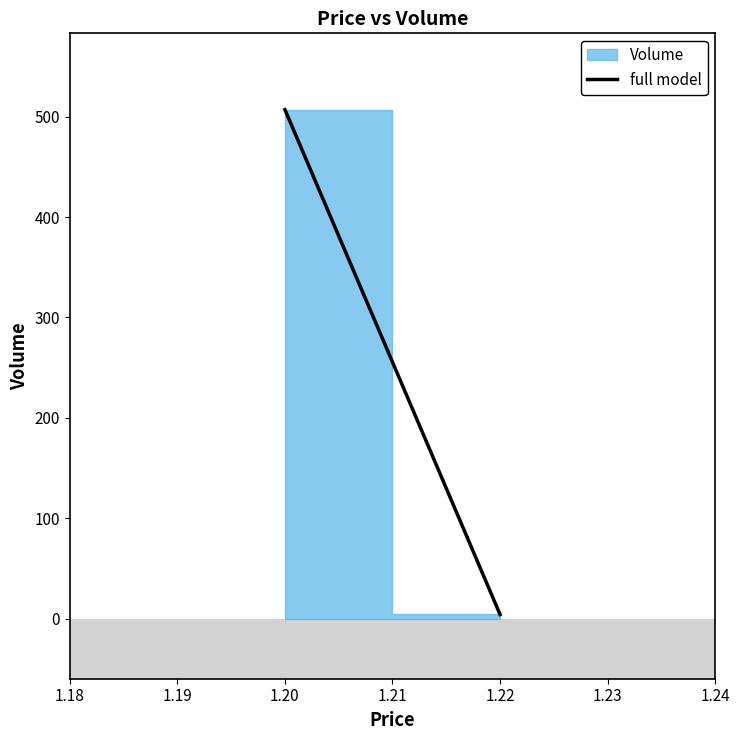

Is it true that the value at 1.20 is 882?

False